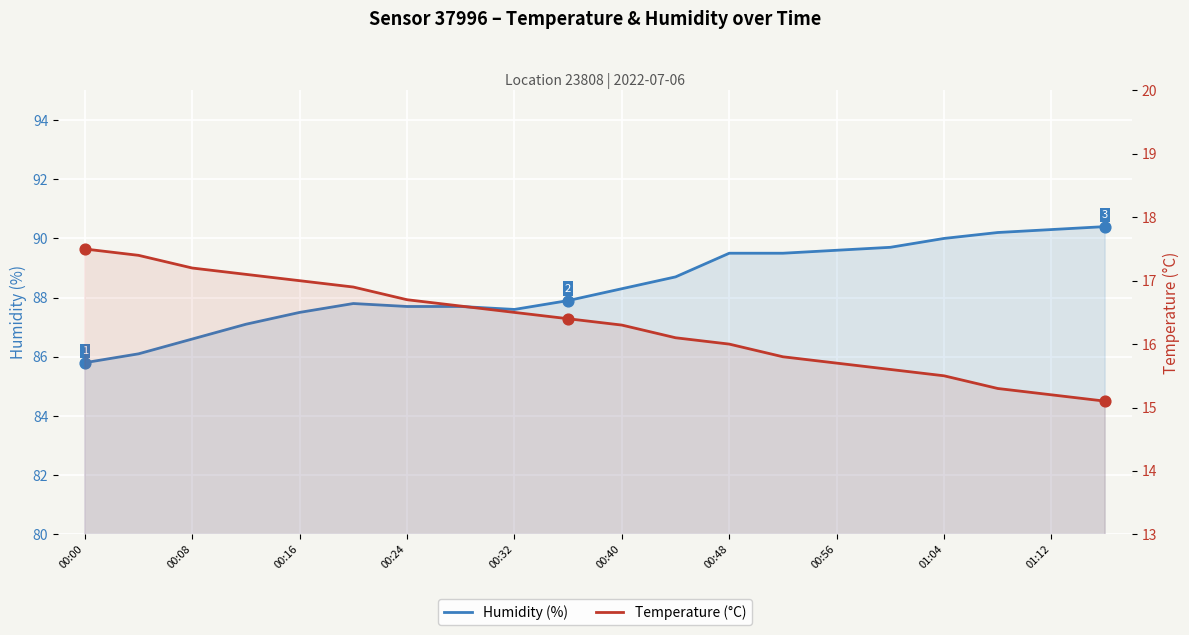

Which series contains the highest Y value?

Humidity (%)